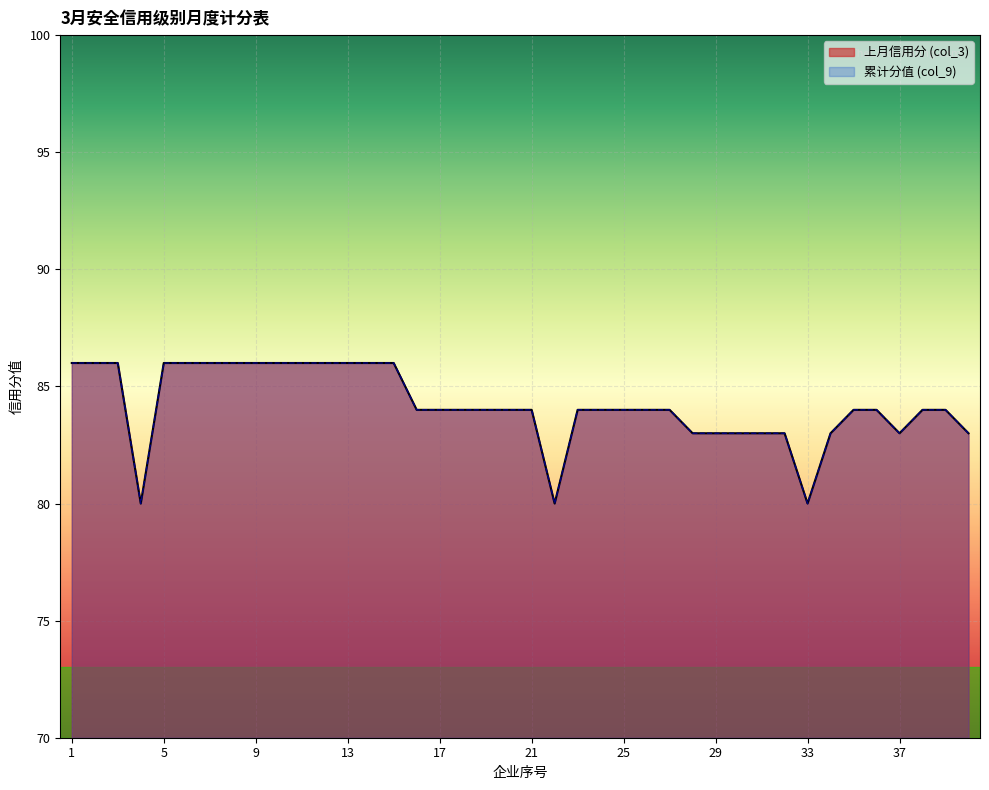

True or false: 累计分值 (col_9) and 上月信用分 (col_3) intersect in this chart.

False